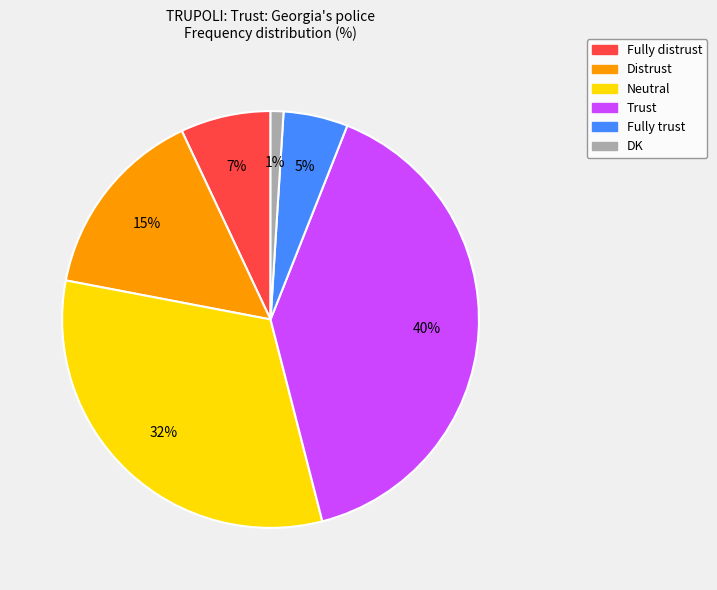

To the nearest percent, what is the combined percentage of Fully distrust and Trust?

47%